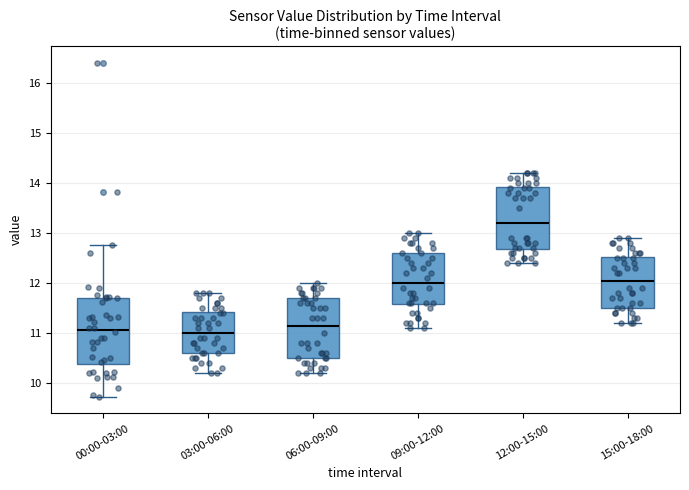

Reading left to right, read every box against the y-axis: the position of its median line, the range the box covers, and the ends of its whiskers. The values are not printed on the chart, so give them approximately, as read against the axis.

00:00-03:00: median 11.1, box 10.4 to 11.7, whiskers 9.7 to 12.8
03:00-06:00: median 11.0, box 10.6 to 11.4, whiskers 10.2 to 11.8
06:00-09:00: median 11.2, box 10.5 to 11.7, whiskers 10.2 to 12.0
09:00-12:00: median 12.0, box 11.6 to 12.6, whiskers 11.1 to 13.0
12:00-15:00: median 13.2, box 12.7 to 13.9, whiskers 12.4 to 14.2
15:00-18:00: median 12.1, box 11.5 to 12.5, whiskers 11.2 to 12.9